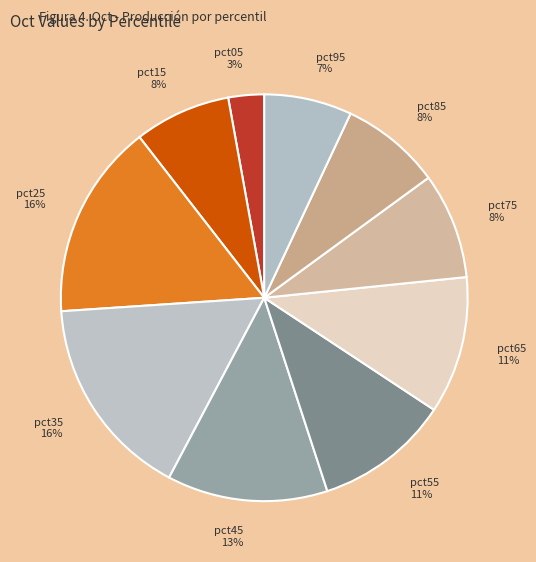

Combined, do pct45 and pct05 account for over 50%?

No